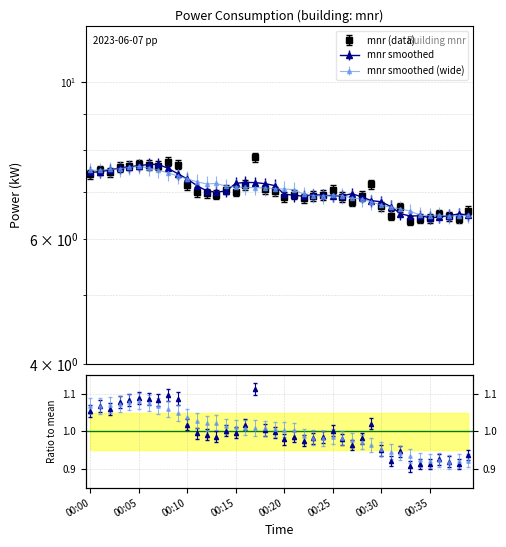

Reading right to left, list all the values displayed in this chart.

00:39=6.6	00:38=6.4	00:37=6.5	00:36=6.5	00:35=6.4	00:34=6.4	00:33=6.4	00:32=6.7	00:31=6.5	00:30=6.7	00:29=7.2	00:28=6.9	00:27=6.8	00:26=6.9	00:25=7.0	00:24=6.9	00:23=6.9	00:22=6.8	00:21=6.9	00:20=6.9	00:19=7.0	00:18=7.0	00:17=7.8	00:16=7.2	00:15=7.0	00:14=7.0	00:13=6.9	00:12=7.0	00:11=7.0	00:10=7.2	00:09=7.6	00:08=7.7	00:07=7.6	00:06=7.6	00:05=7.7	00:04=7.6	00:03=7.6	00:02=7.5	00:01=7.5	00:00=7.4